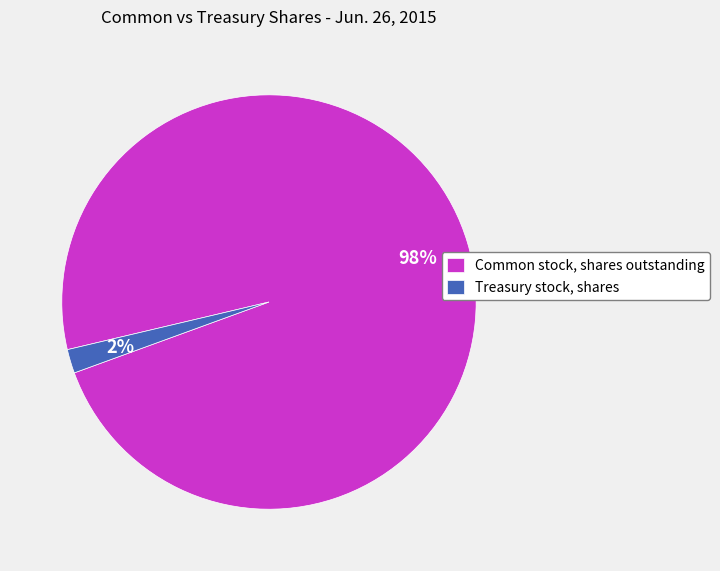

Rank the categories by value from lowest to highest.

Treasury stock, shares, Common stock, shares outstanding